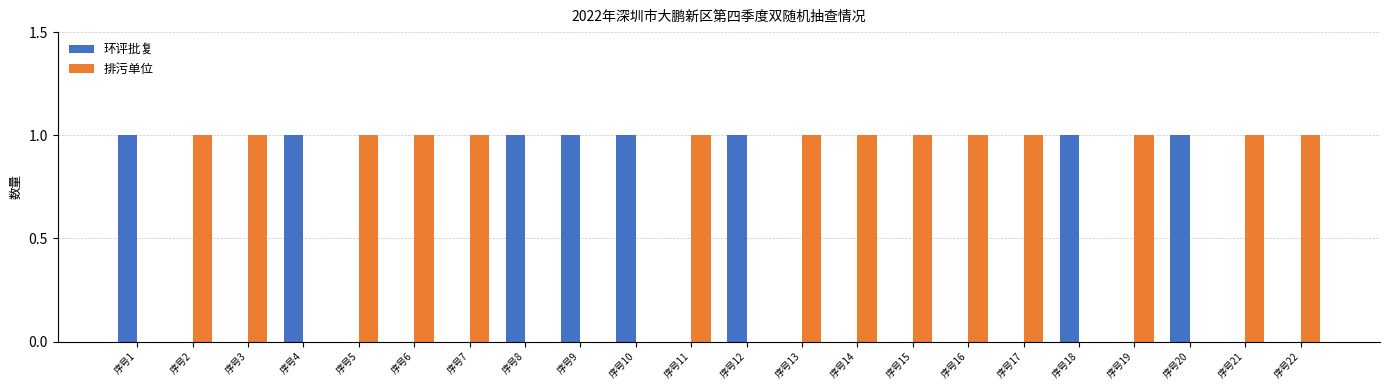

What is the sum of all 排污单位 values?

14